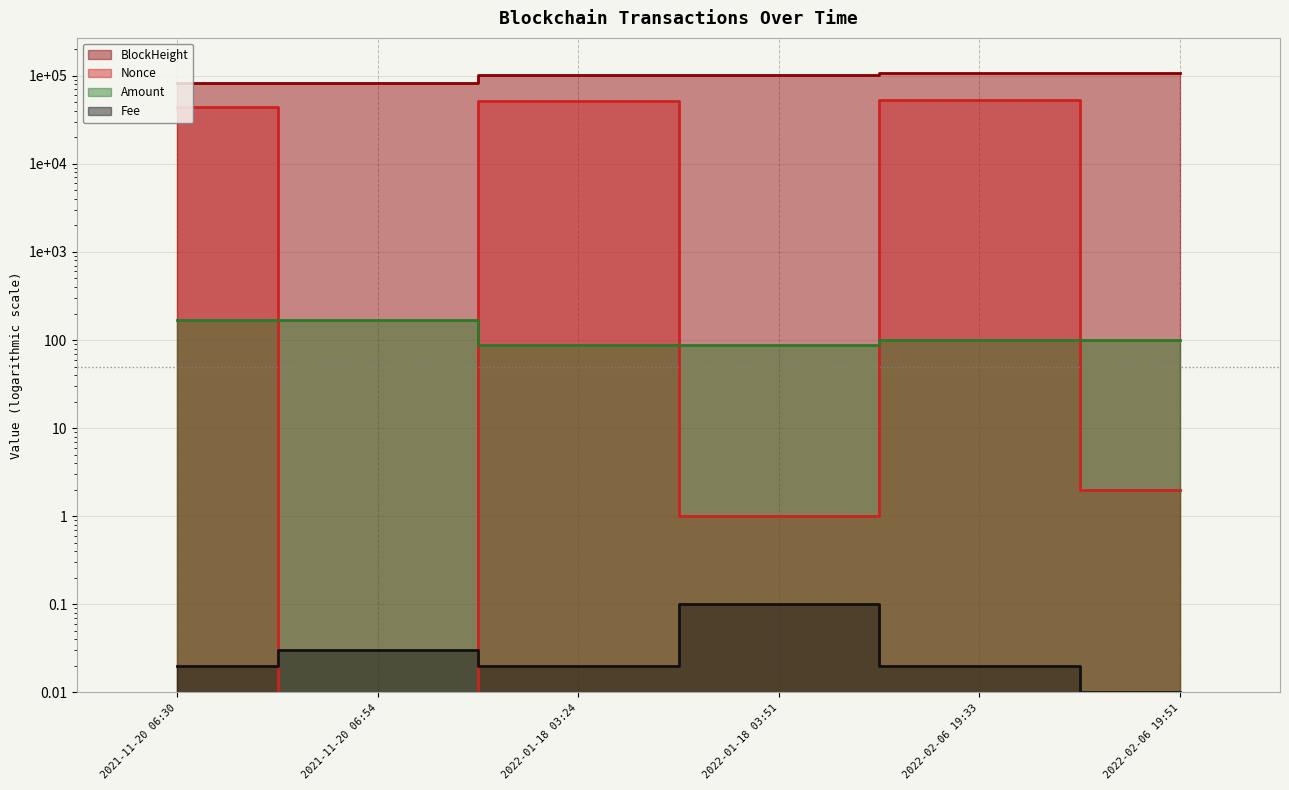

Where does the Nonce series first go above 43730?

2022-01-18 03:24